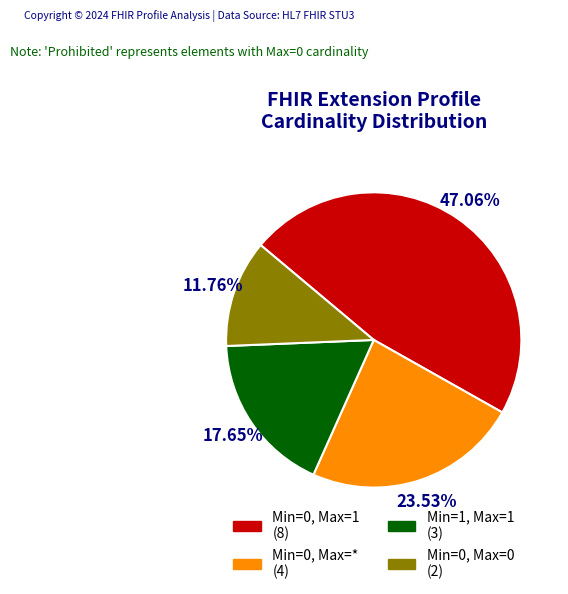

What is the smallest slice in the pie chart?

Min=0, Max=0 (2)